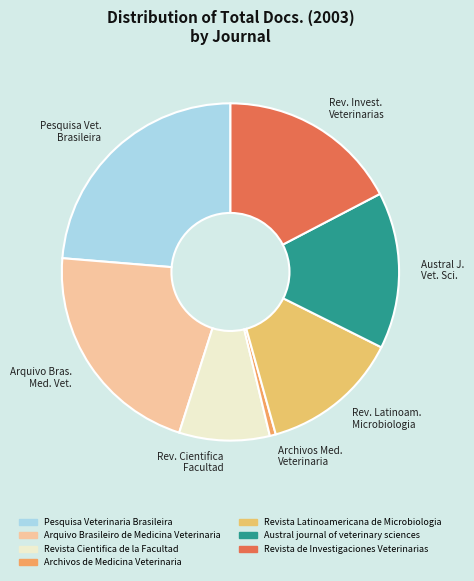

Does Arquivo Bras. Med. Vet. represent more than half of the total?

No